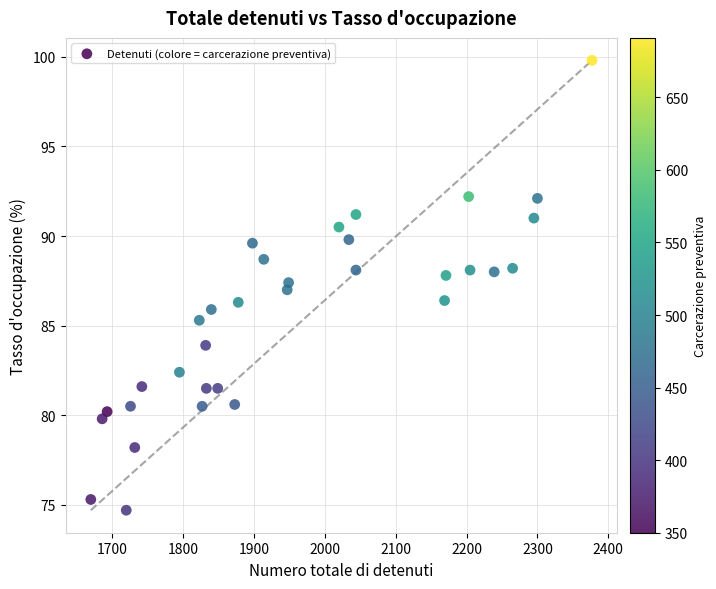

What is the range of X values (max minus min)?

707.0